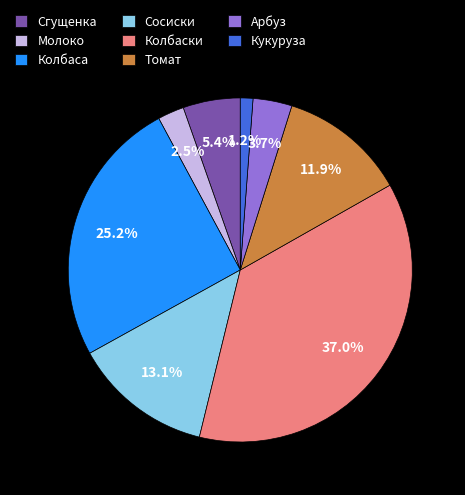

How many segments does this pie chart have?

8